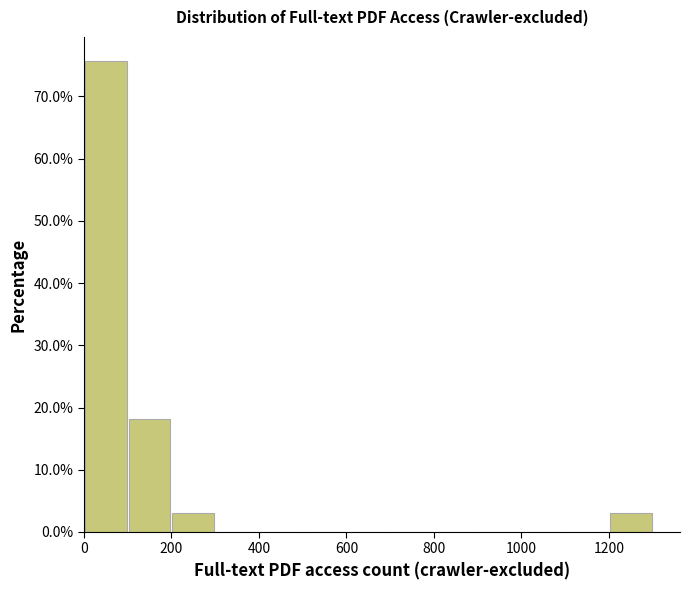

Reading left to right, transcribe this chart: for each bar, give the range it covers on the x-axis and its height. The values are not printed on the chart, so give them approximately, as read against the axis.

0 to 100: 76
100 to 200: 18
200 to 300: 3
300 to 400: 0
400 to 500: 0
500 to 600: 0
600 to 700: 0
700 to 800: 0
800 to 900: 0
900 to 1000: 0
1000 to 1100: 0
1100 to 1200: 0
1200 to 1300: 3